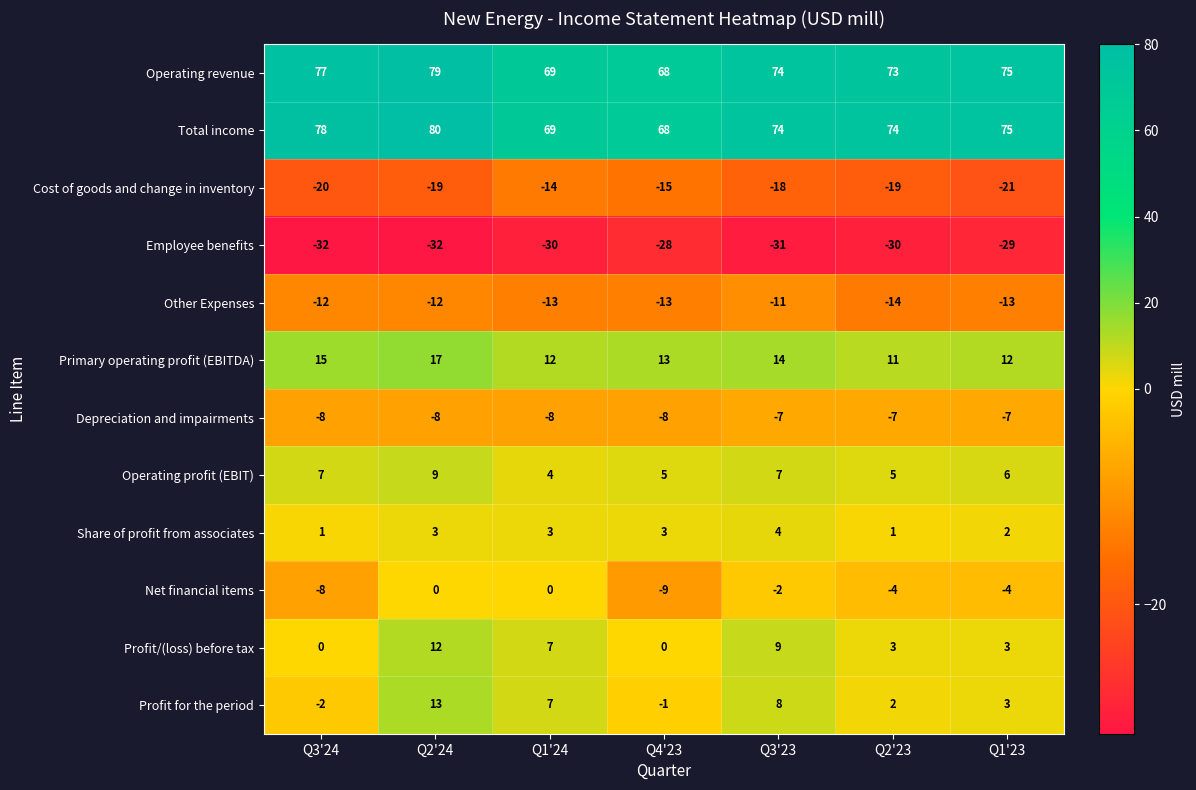

What is the difference between the maximum and minimum values in the Employee benefits series?

4